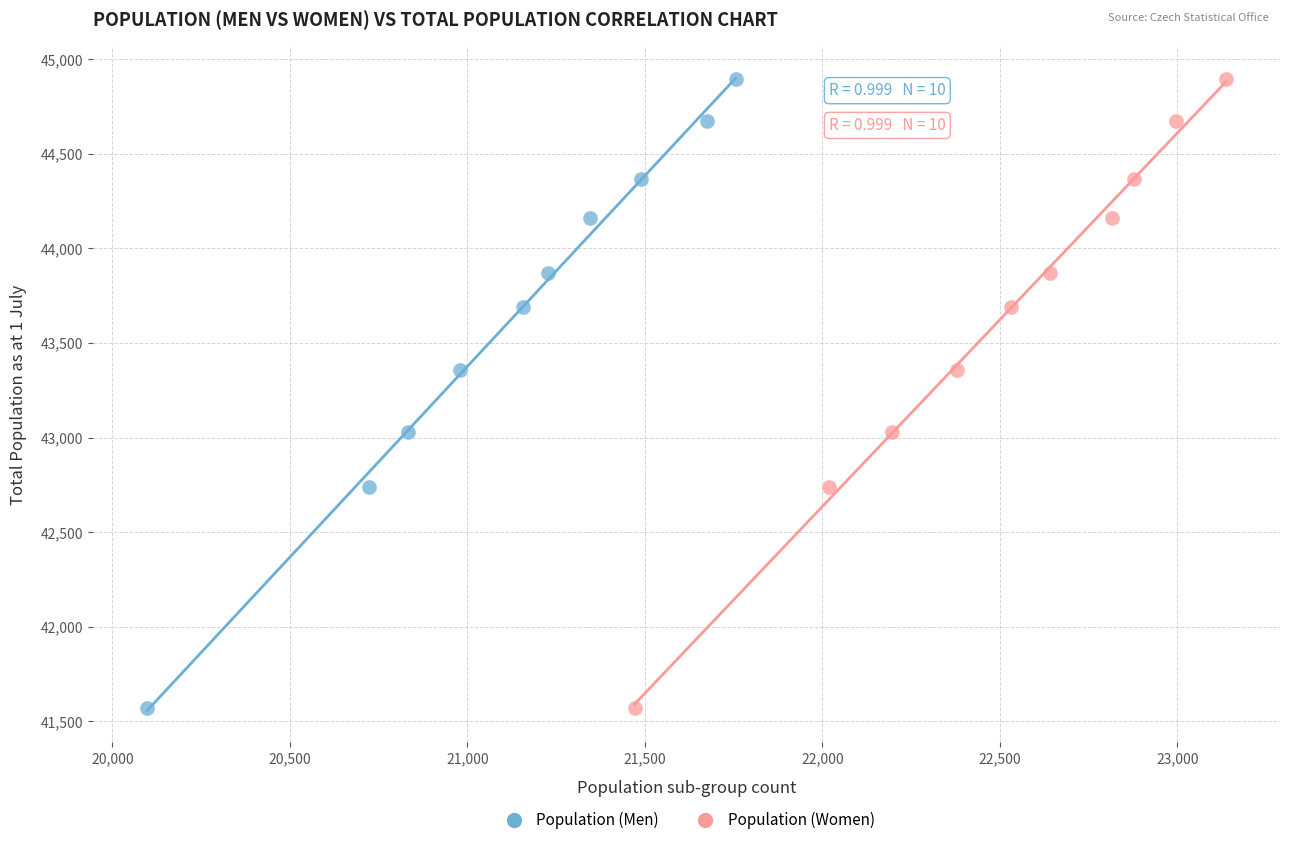

What are all the series names shown in the legend?

Population (Men), Population (Women)